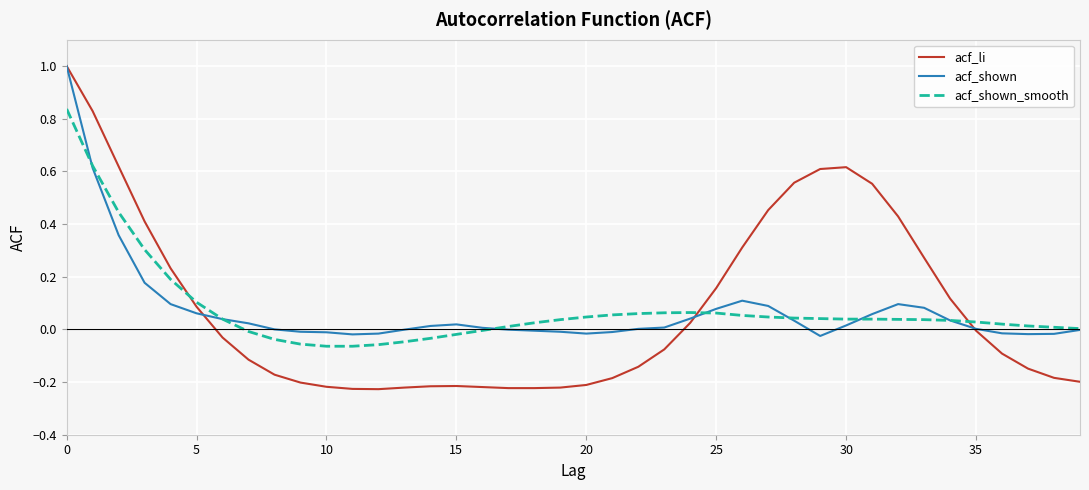

How many lines are shown in the chart?

3